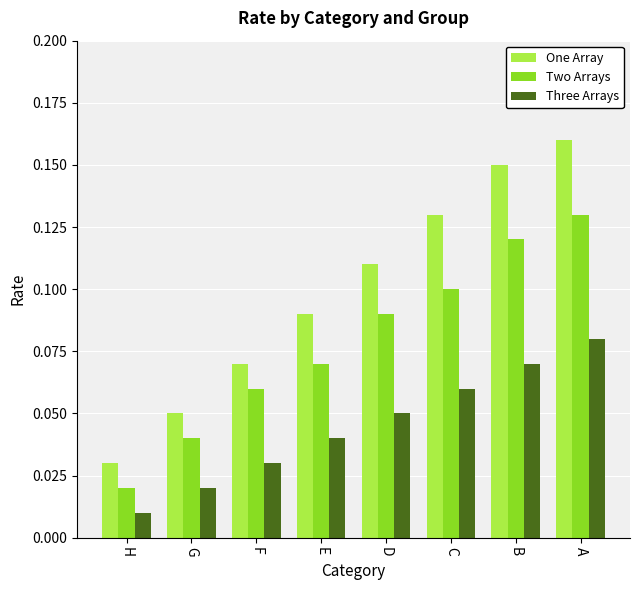

At which label is Two Arrays closest to 0?

H